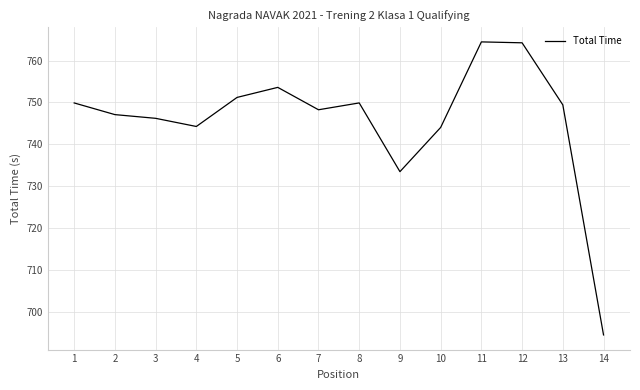

At which category does the chart reach its minimum across all series?

14